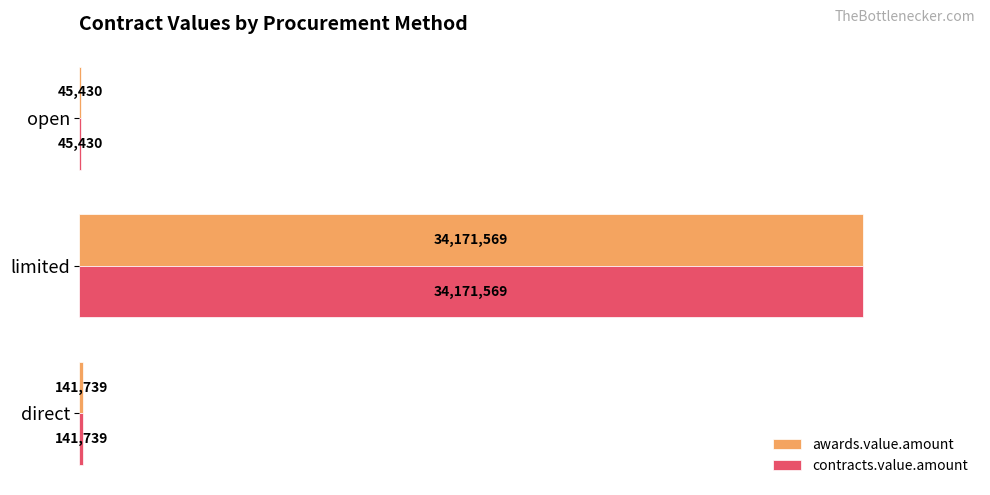

What is the sum of all awards.value.amount values?

34358737.6